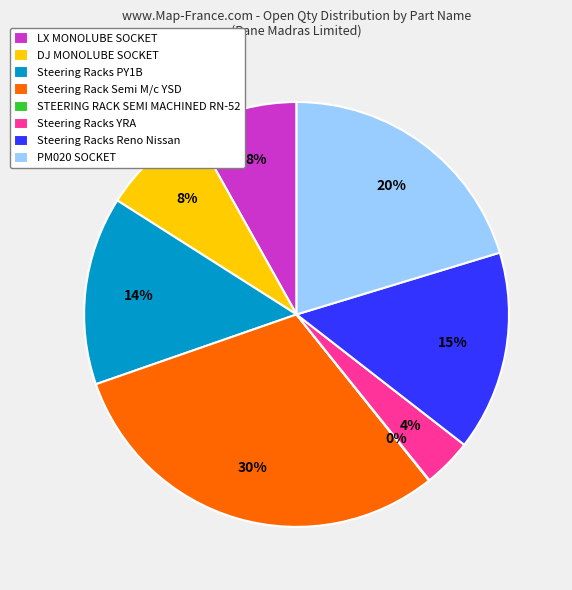

What percentage is the Steering Rack Semi M/c YSD slice, to the nearest percent?

30%